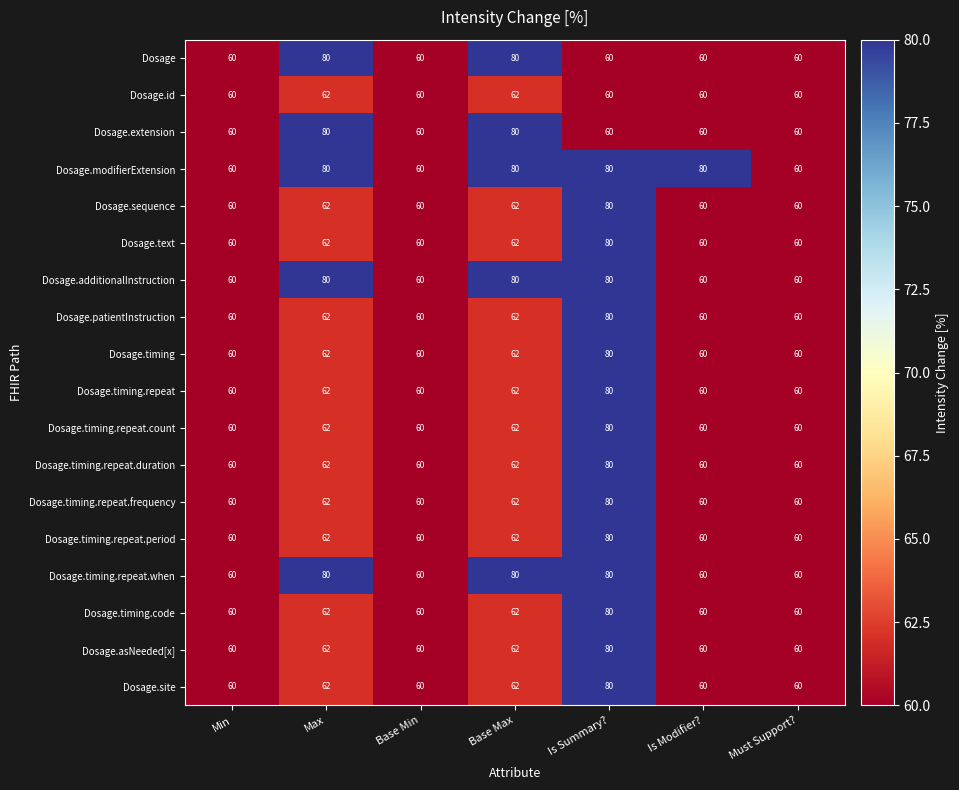

Read the Dosage value at Is Summary?.

60